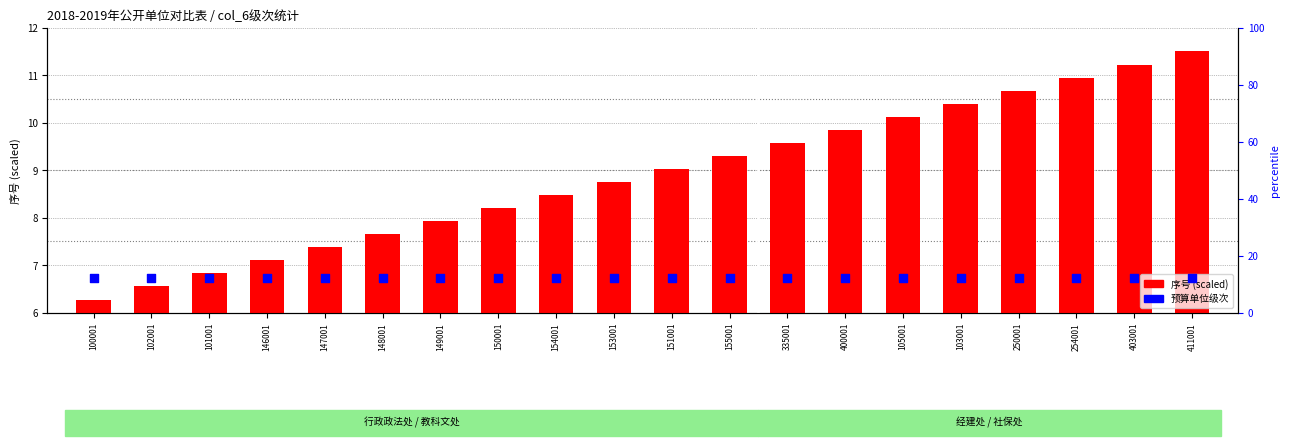

At which category is the sum across all series the highest?

411001